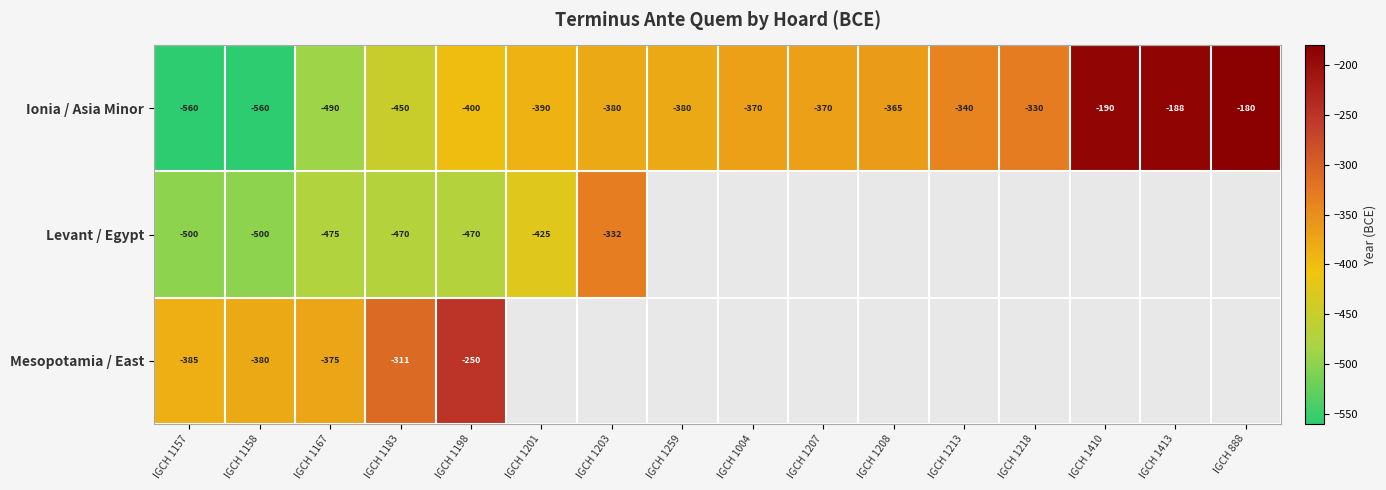

At which label is Ionia / Asia Minor closest to -370?

IGCH 1004